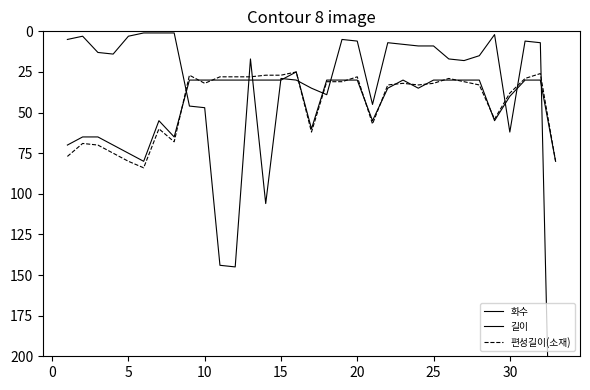

Which series has the largest total across all categories?

편성길이(소재)